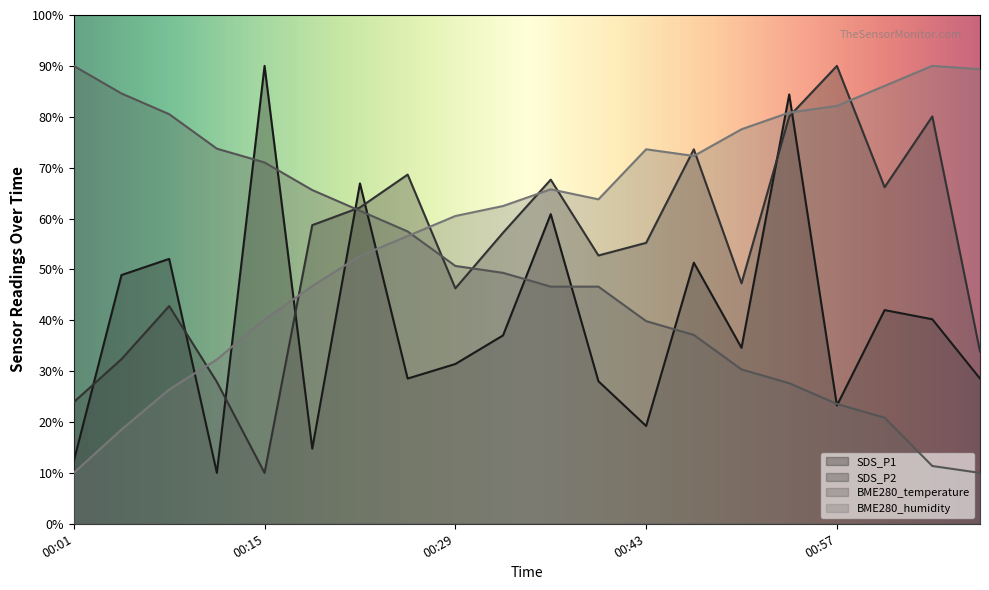

Is it true that SDS_P2 equals 102.1 at 00:46?

False